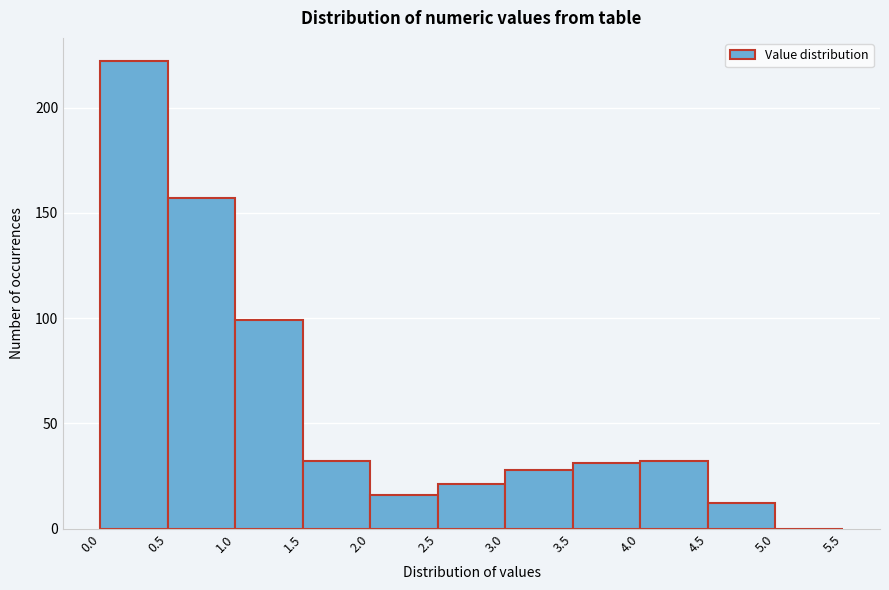

Reading left to right, list every bar in this chart as the range it spans on the x-axis followed by its height. The values are not printed on the chart, so give them approximately, as read against the axis.

0.0 to 0.5: 220
0.5 to 1.0: 155
1.0 to 1.5: 100
1.5 to 2.0: 30
2.0 to 2.5: 15
2.5 to 3.0: 20
3.0 to 3.5: 30
3.5 to 4.0: 30
4.0 to 4.5: 30
4.5 to 5.0: 10
5.0 to 5.5: 0